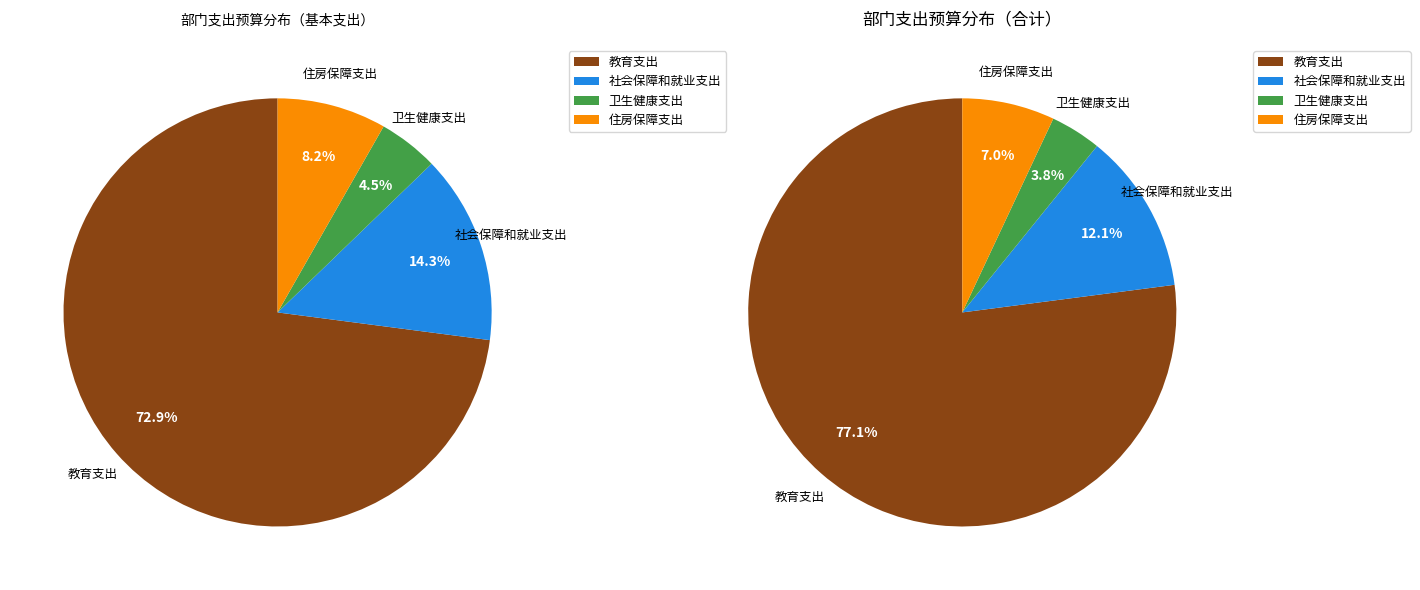

Approximately how many times larger is the value at 卫生健康支出 compared to 社会保障和就业支出?

0.3